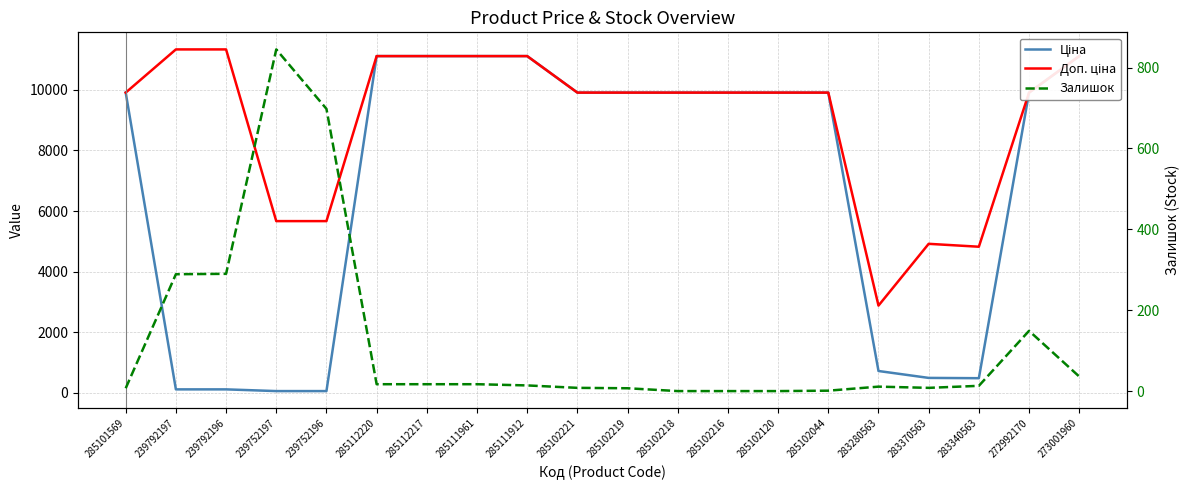

What is the difference between the highest and lowest values at 285111961?

11096.6